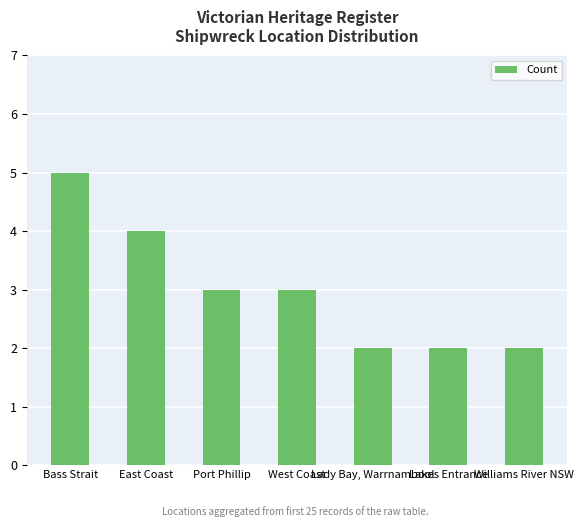

Reading left to right, transcribe all the data shown in this chart.

Bass Strait=5	East Coast=4	Port Phillip=3	West Coast=3	Lady Bay, Warrnambool=2	Lakes Entrance=2	Williams River NSW=2